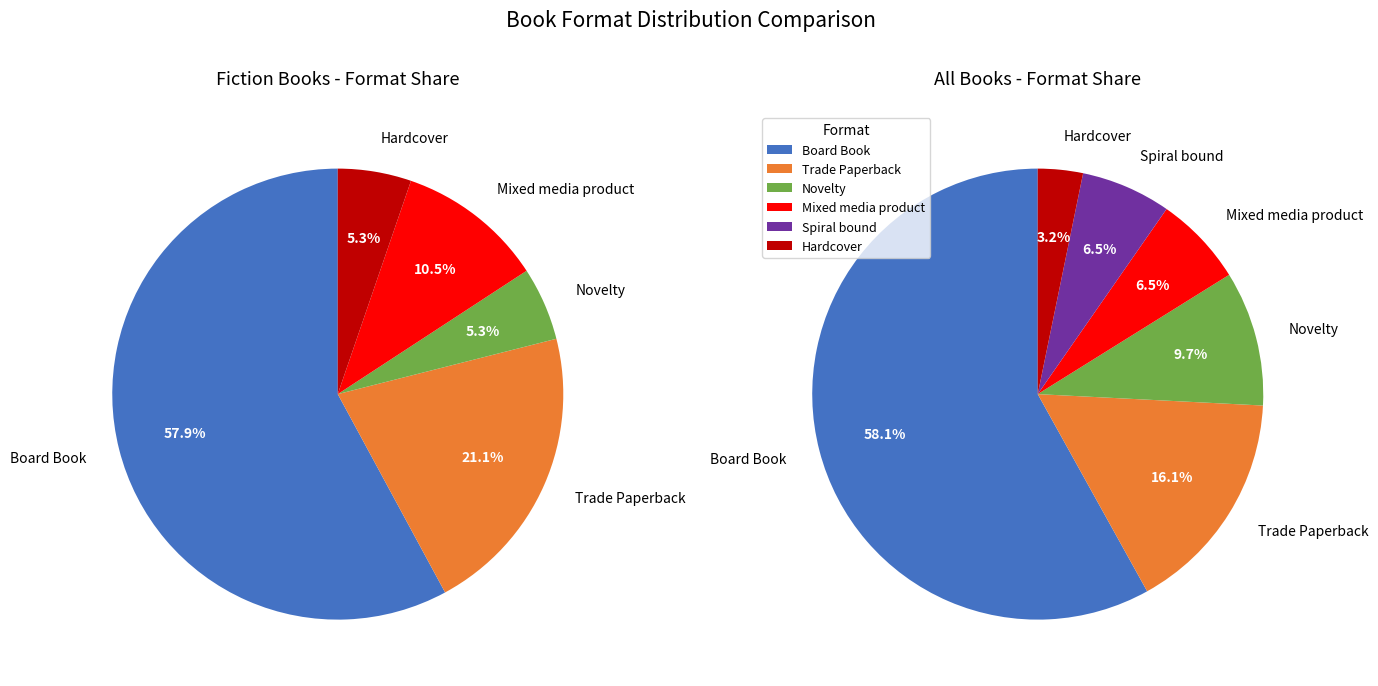

What percentage do Trade Paperback and Board Book together represent?

74.2%